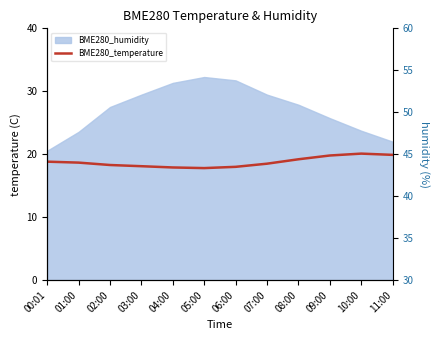

How many lines are shown in the chart?

1